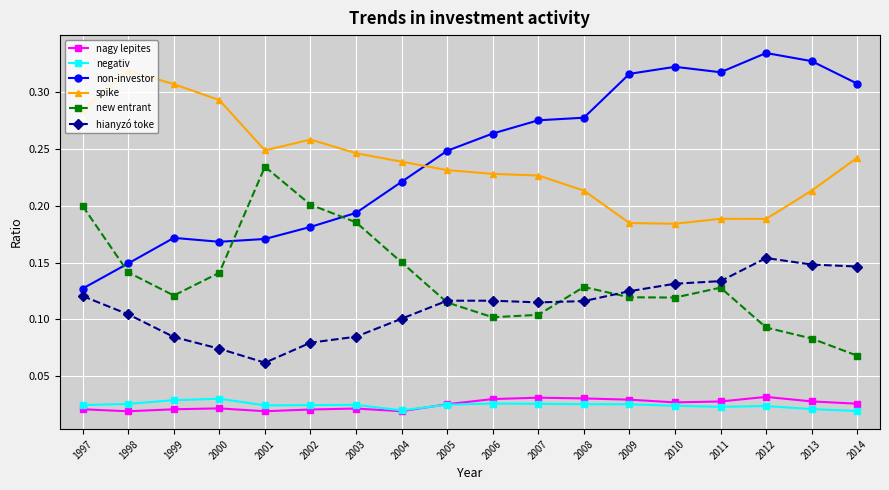

Between 2005 and 2013, which series saw the biggest shift?

non-investor